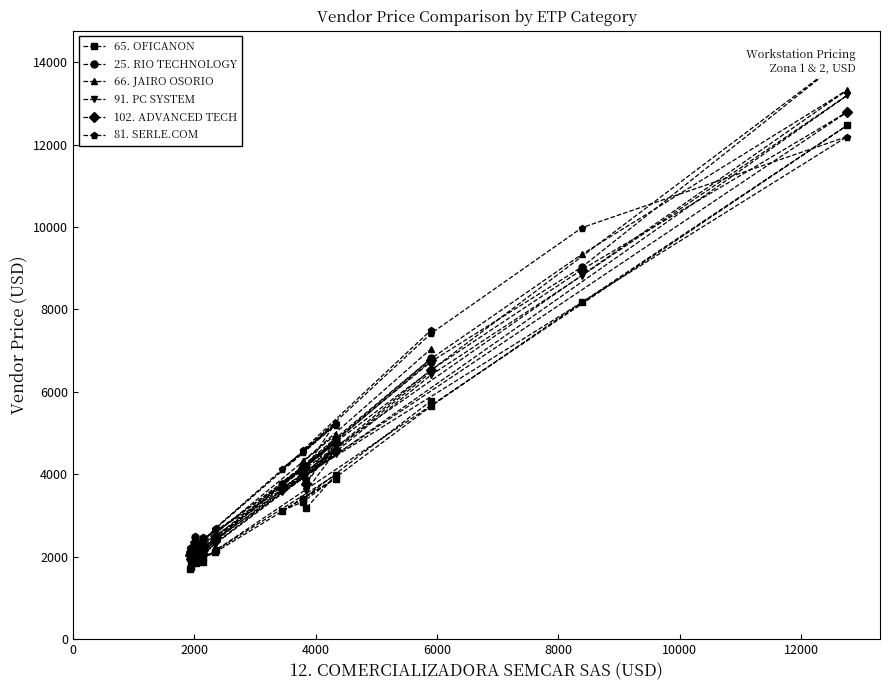

In 66. JAIRO OSORIO, how many points are lower than both neighbors (excluding endpoints)?

5